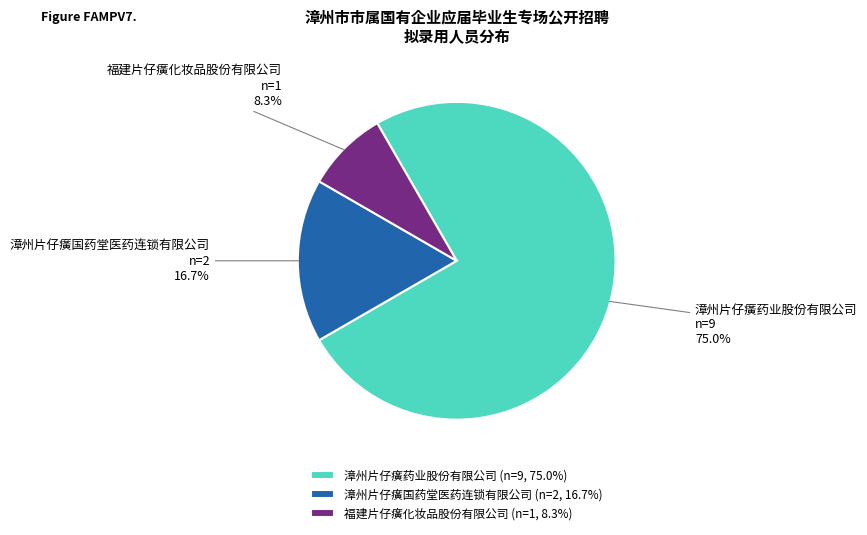

Rank the categories by value from lowest to highest.

福建片仔癀化妆品股份有限公司, 漳州片仔癀国药堂医药连锁有限公司, 漳州片仔癀药业股份有限公司